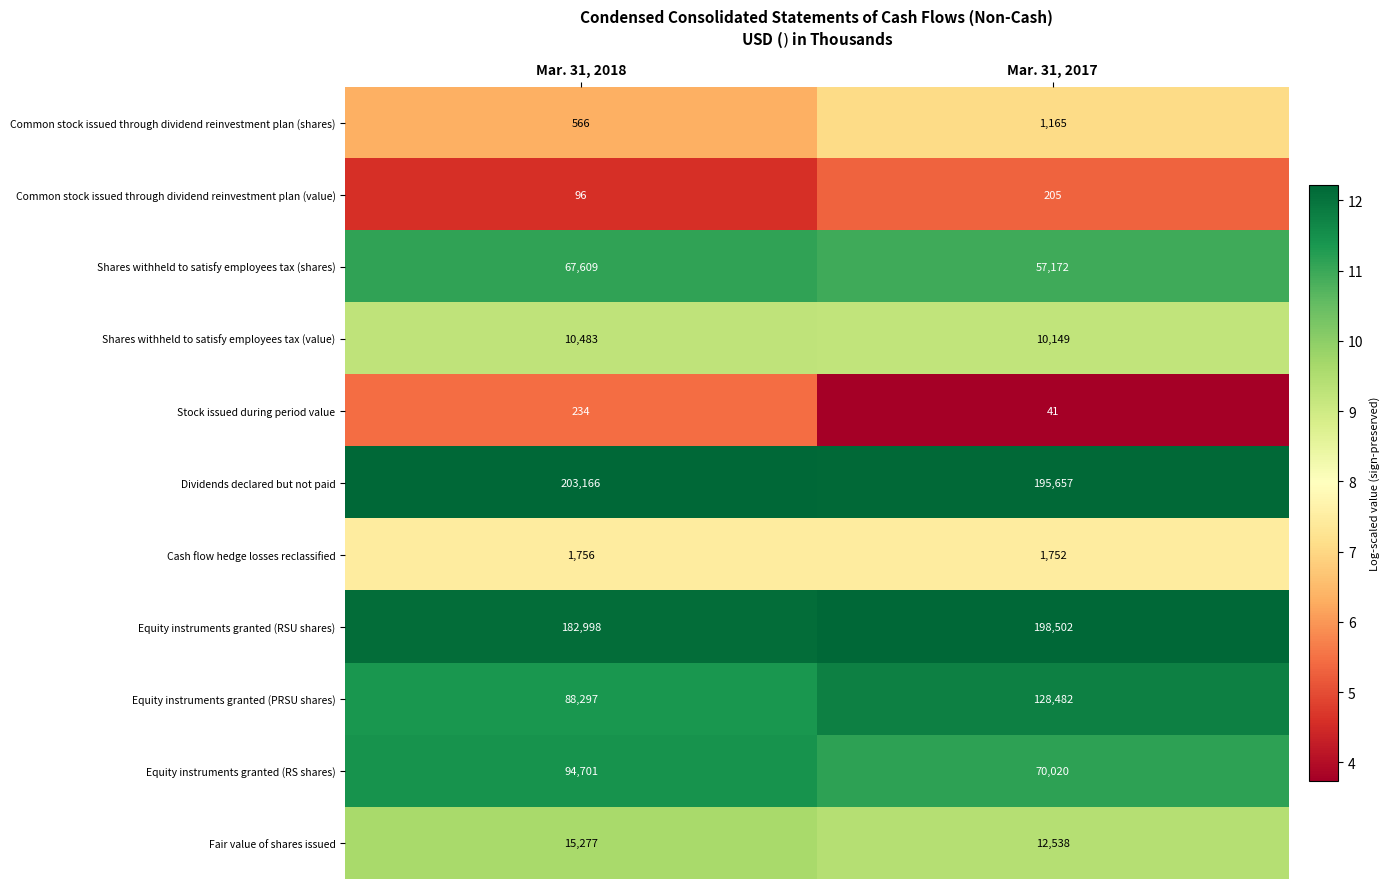

What is the spread (max minus min) of values at Mar. 31, 2018?

203070